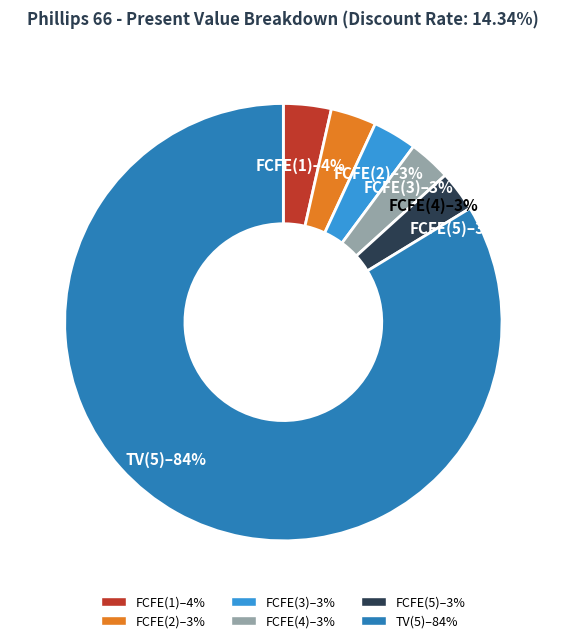

To the nearest percent, what is the difference between the largest and smallest slice percentages?

81%